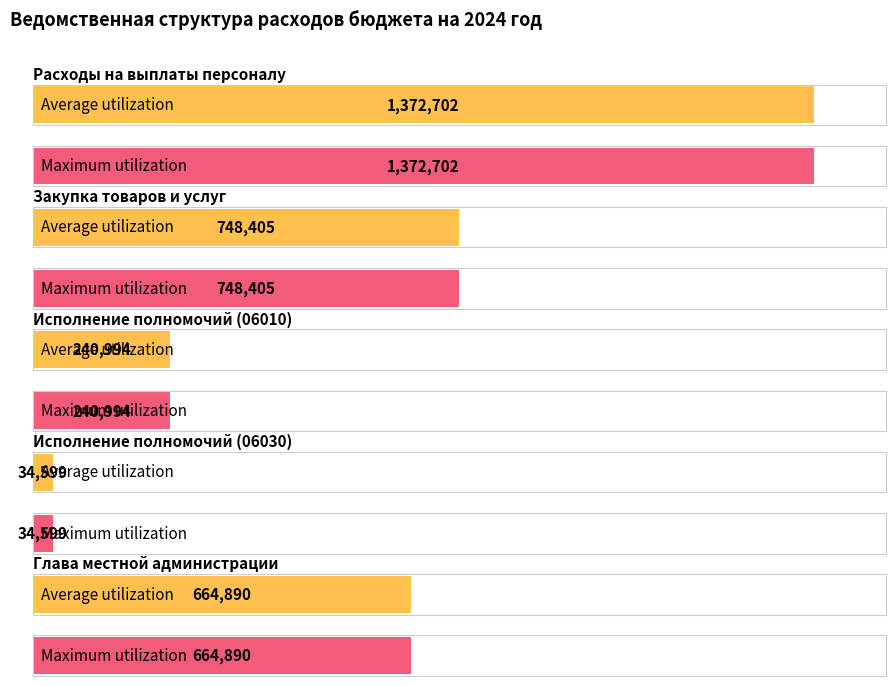

At which category is the sum across all series the highest?

Расходы на выплаты персоналу